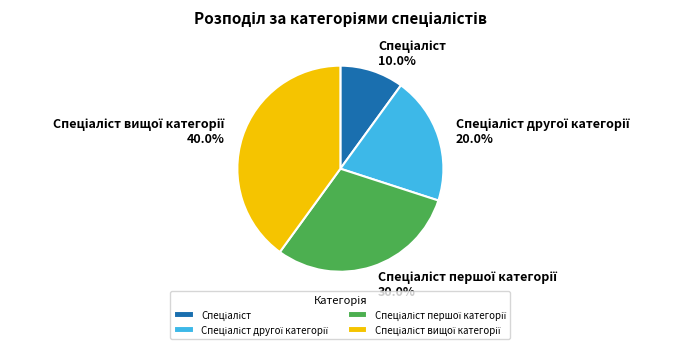

Is there any slice that represents more than half of the pie?

No